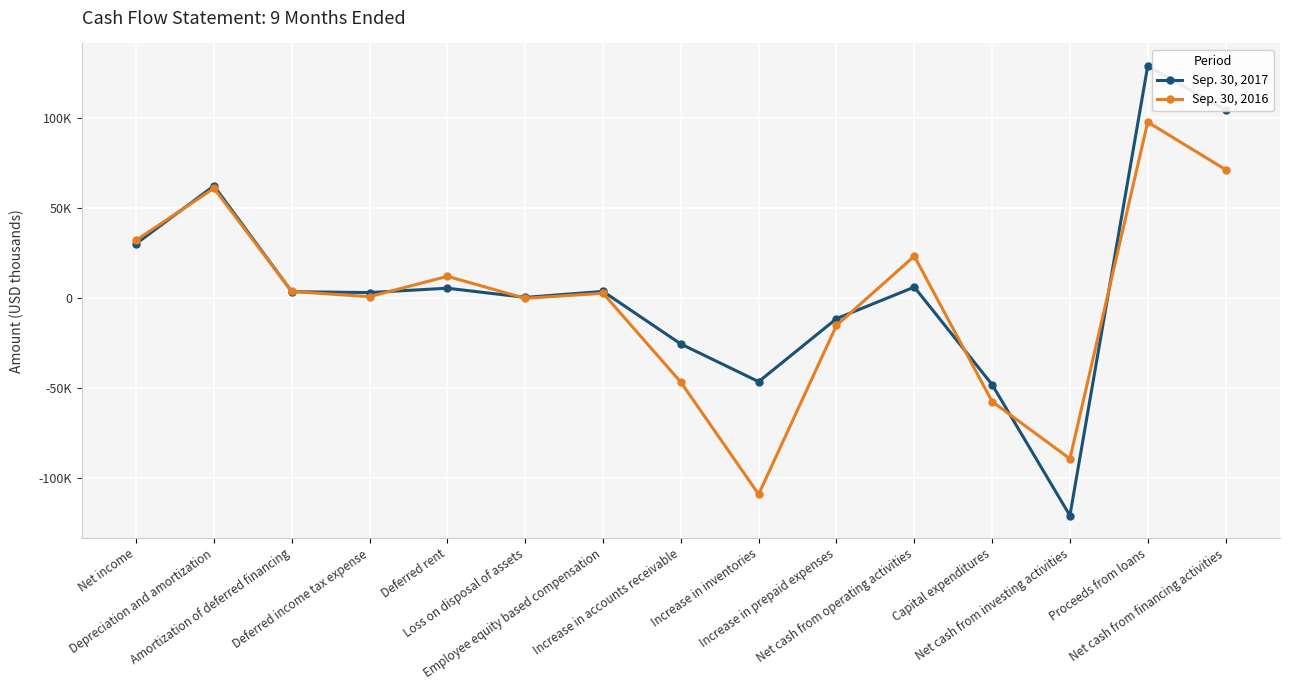

Does the chart have visible grid lines?

Yes